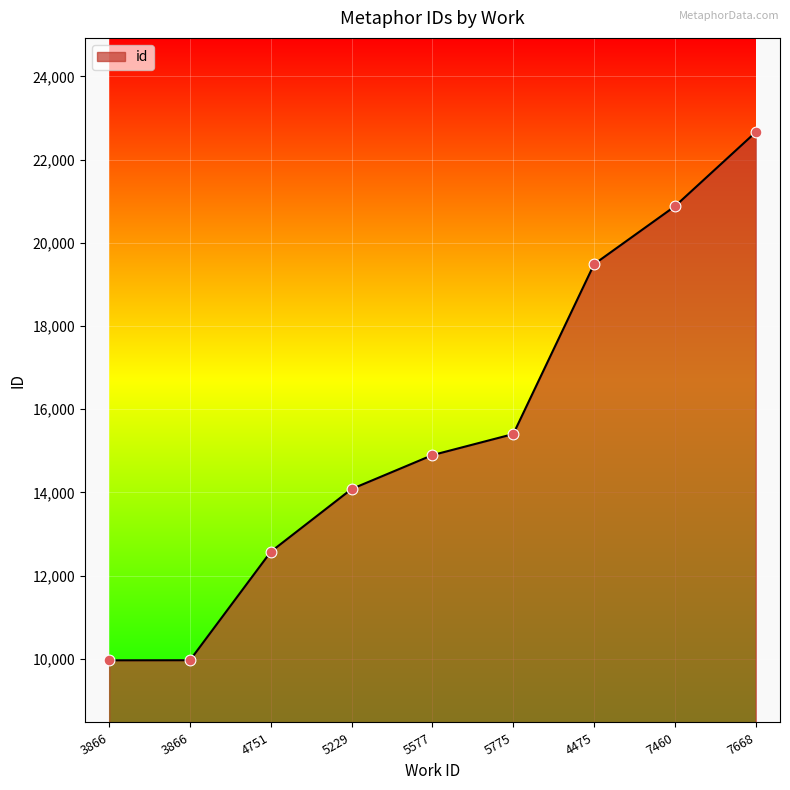

Does the chart have visible grid lines?

Yes